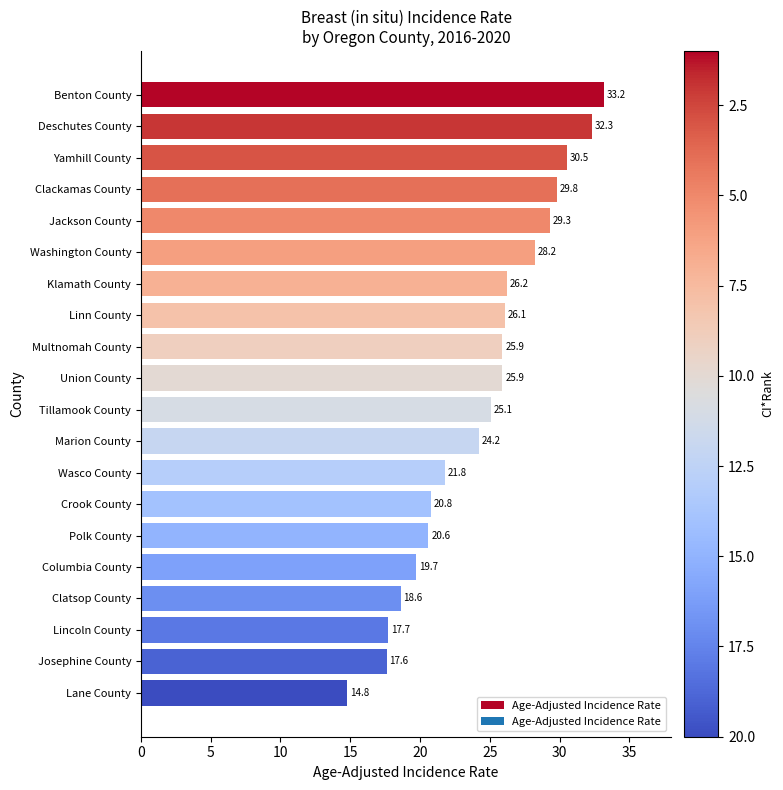

What is the value of the 1st bar from the top?

33.2